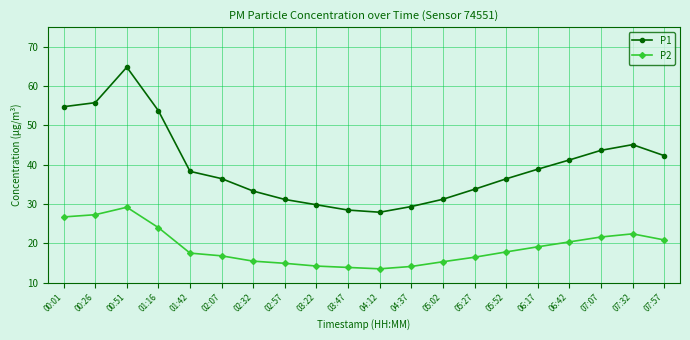

Count the number of categories in the chart.

20